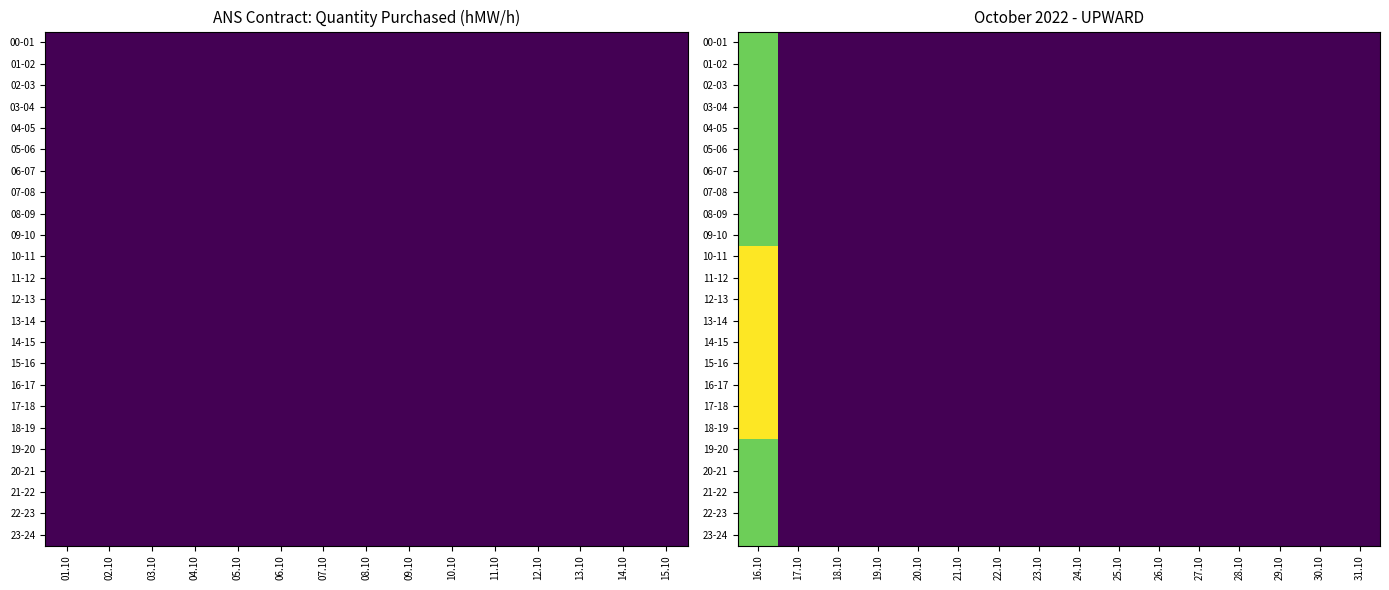

List the series in order of their peak value, highest first.

10-11, 11-12, 12-13, 13-14, 14-15, 15-16, 16-17, 17-18, 18-19, 00-01, 01-02, 02-03, 03-04, 04-05, 05-06, 06-07, 07-08, 08-09, 09-10, 19-20, 20-21, 21-22, 22-23, 23-24